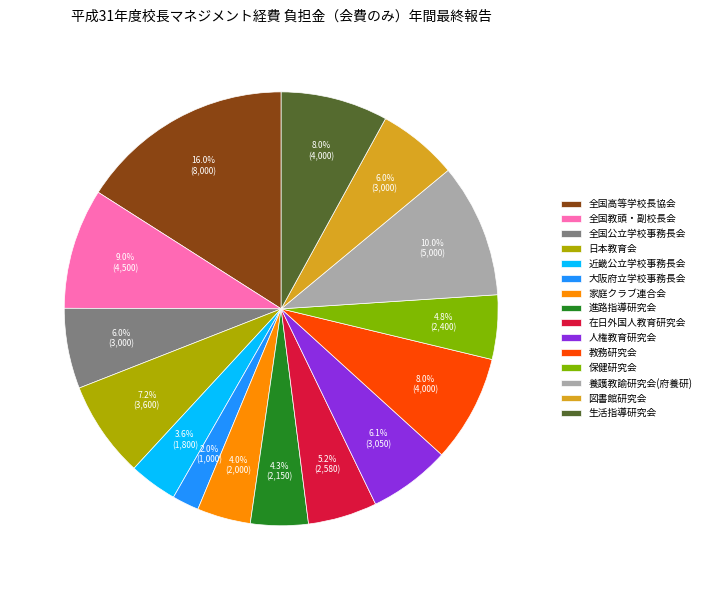

How many segments does this pie chart have?

15